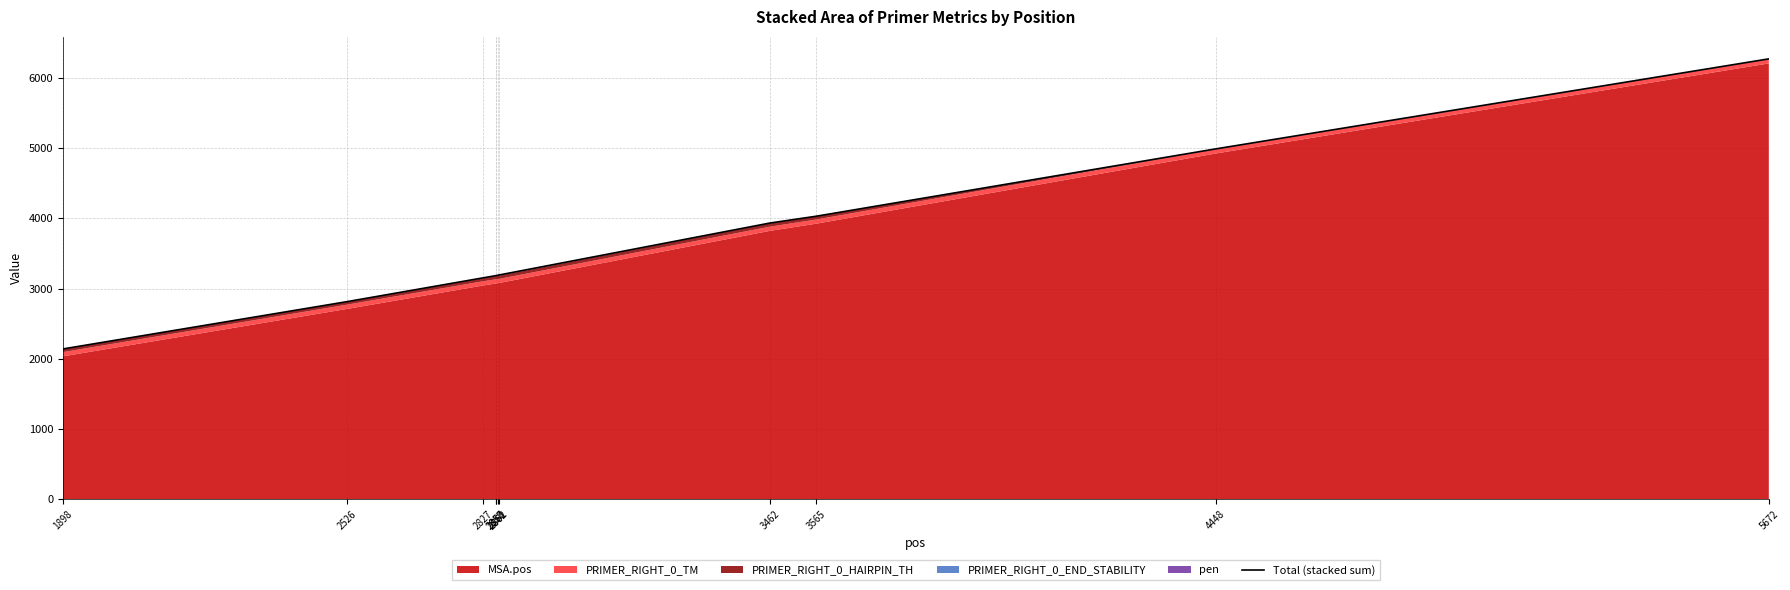

Which label corresponds to the largest value in the chart?

5672